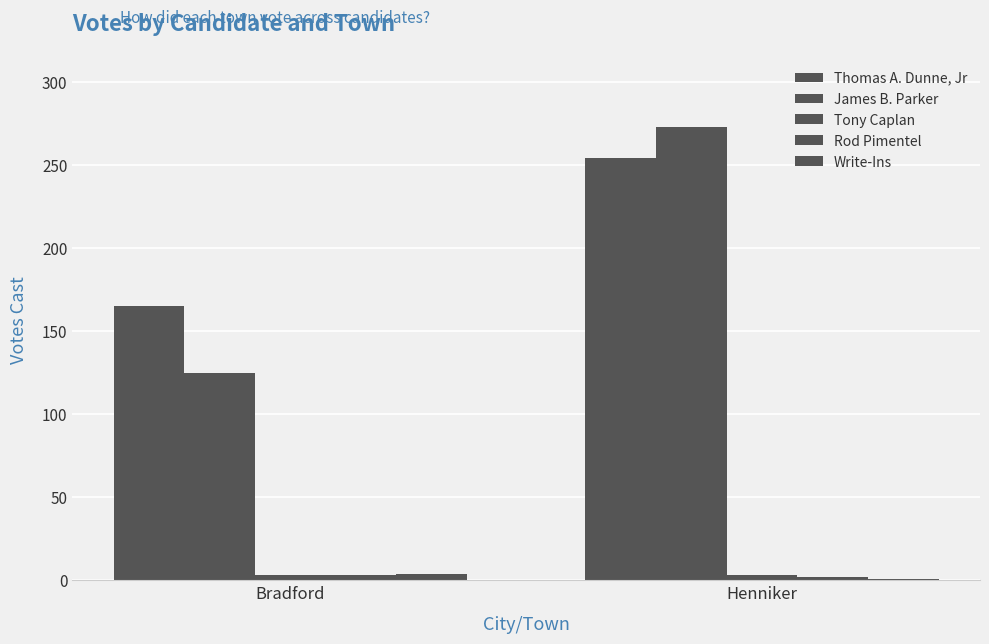

The Write-Ins series shows 7 at Bradford. True or false?

False